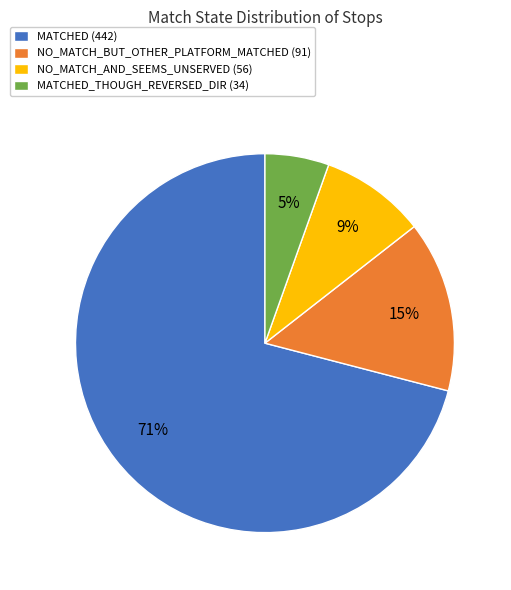

Is MATCHED_THOUGH_REVERSED_DIR (34) the majority of the pie?

No